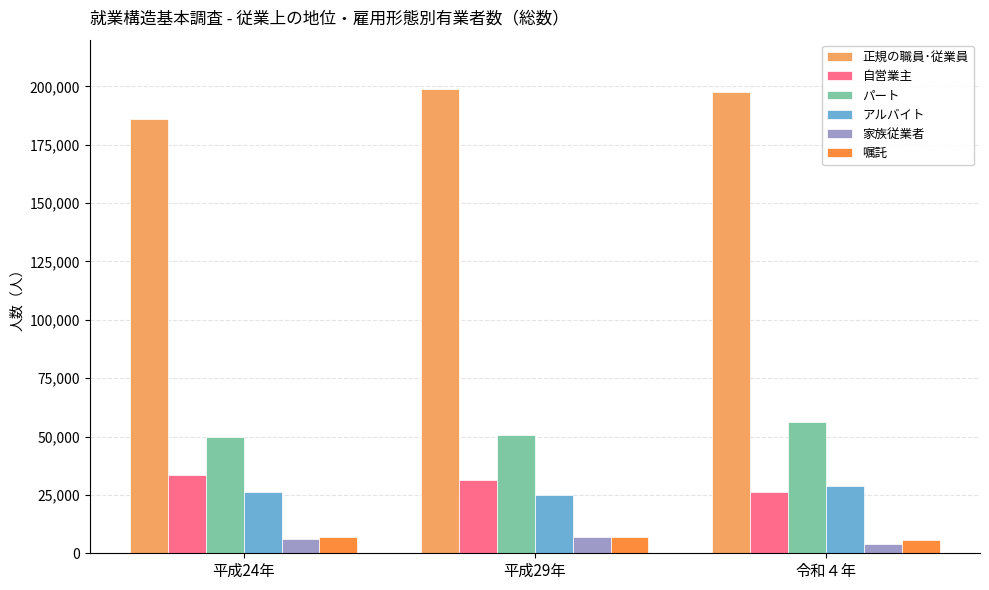

At which label does 正規の職員･従業員 first exceed 197700?

平成29年